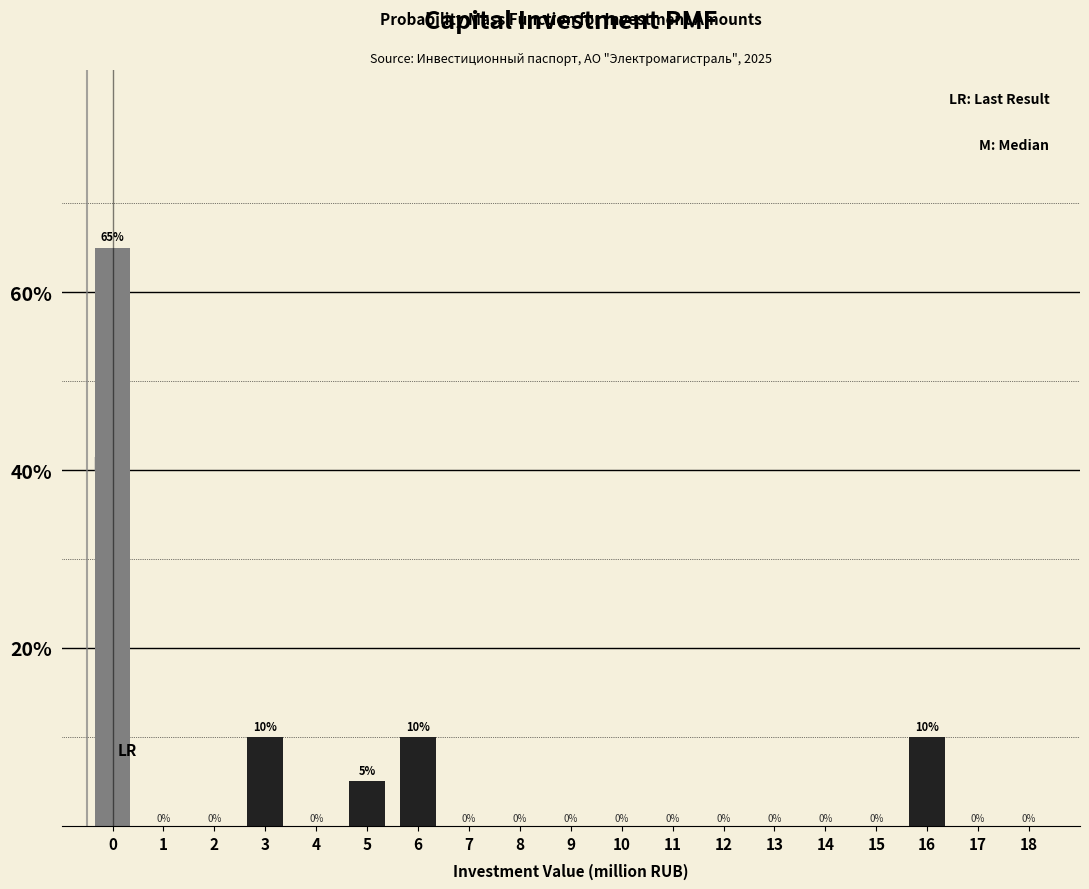

Reading left to right, extract all data points from this chart.

0=65	1=0	2=0	3=10	4=0	5=5	6=10	7=0	8=0	9=0	10=0	11=0	12=0	13=0	14=0	15=0	16=10	17=0	18=0